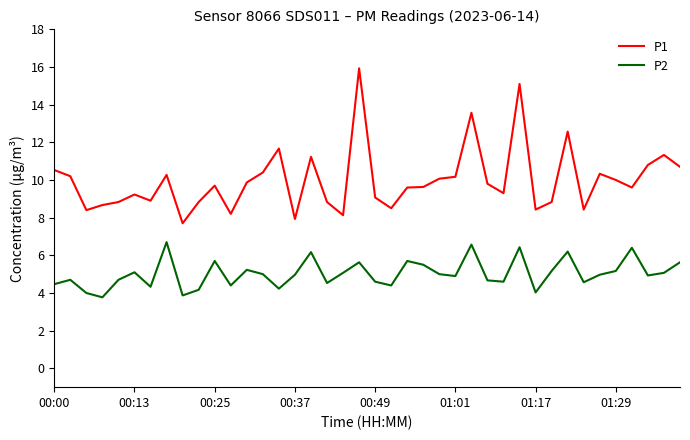

Rank the series by their maximum value, from highest to lowest.

P1, P2